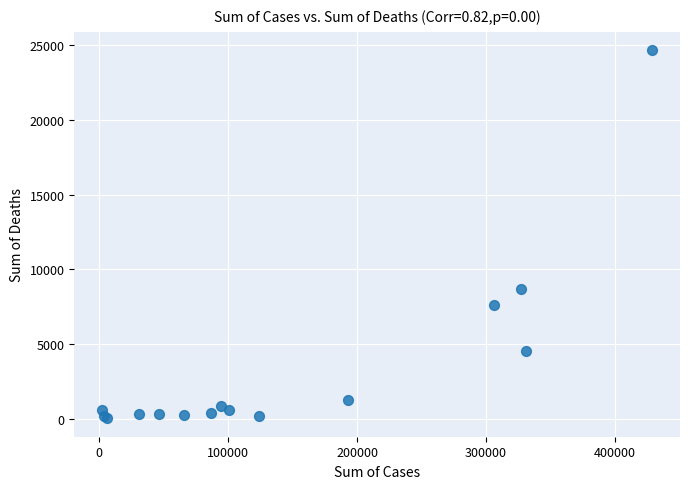

What Y value in the scatter plot is closest to 12344?

8682